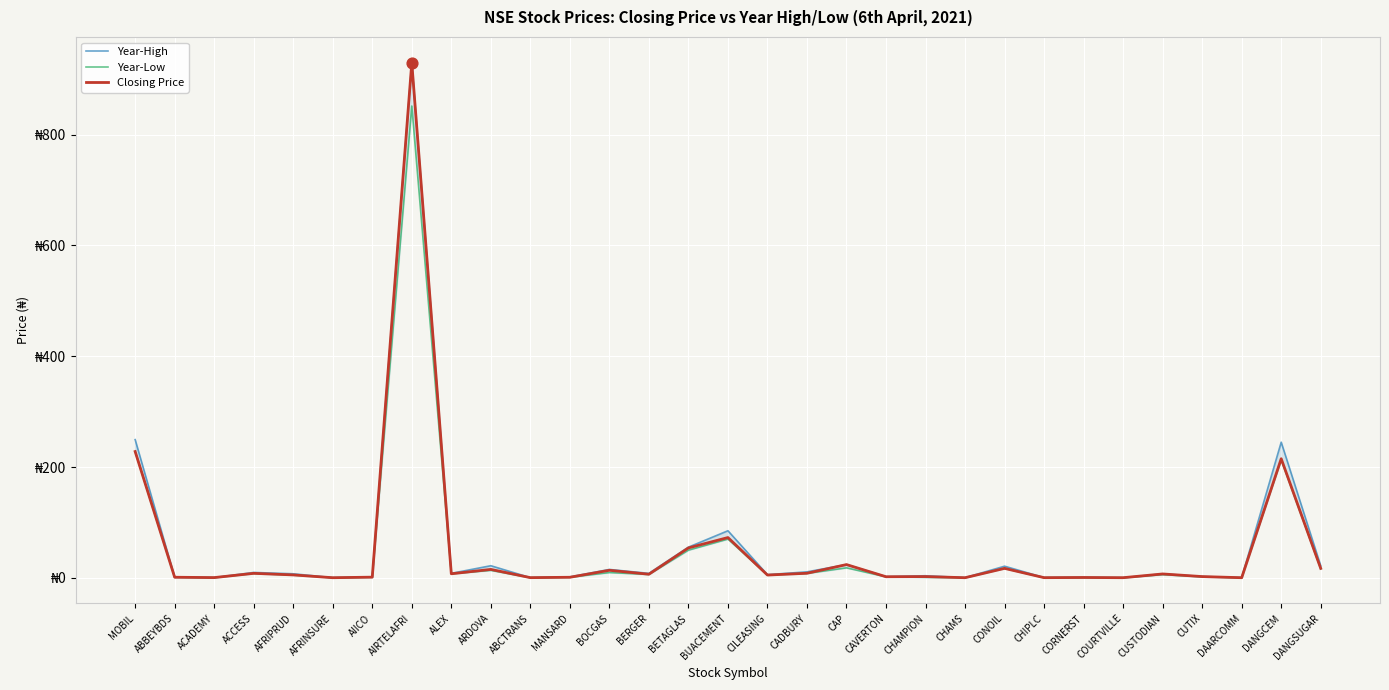

At how many categories does at least one series exceed 181?

3